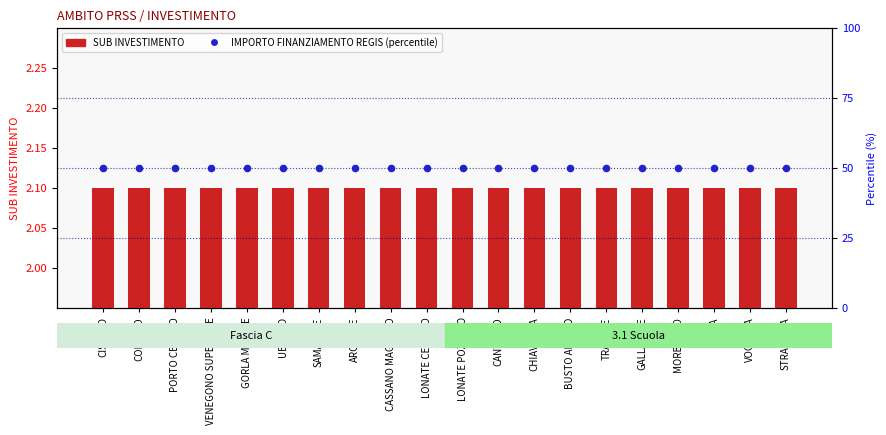

At how many categories does at least one series exceed 32?

20